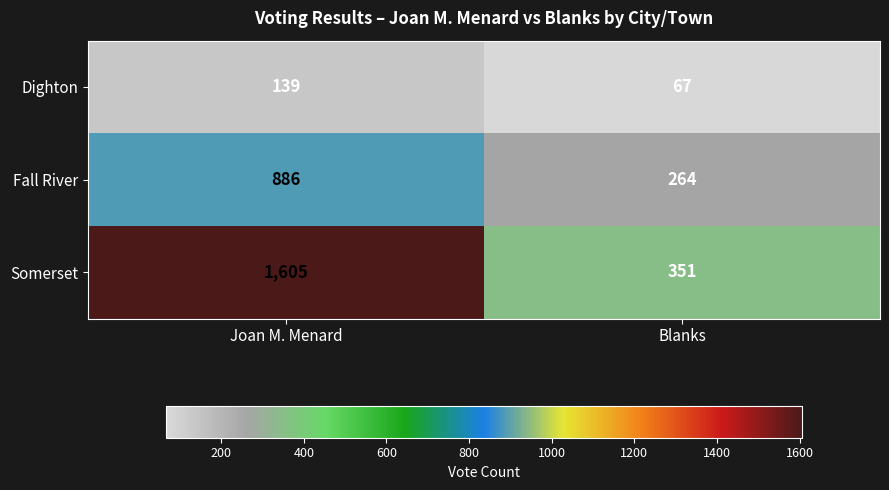

What is the total value across all series at Joan M. Menard?

2630